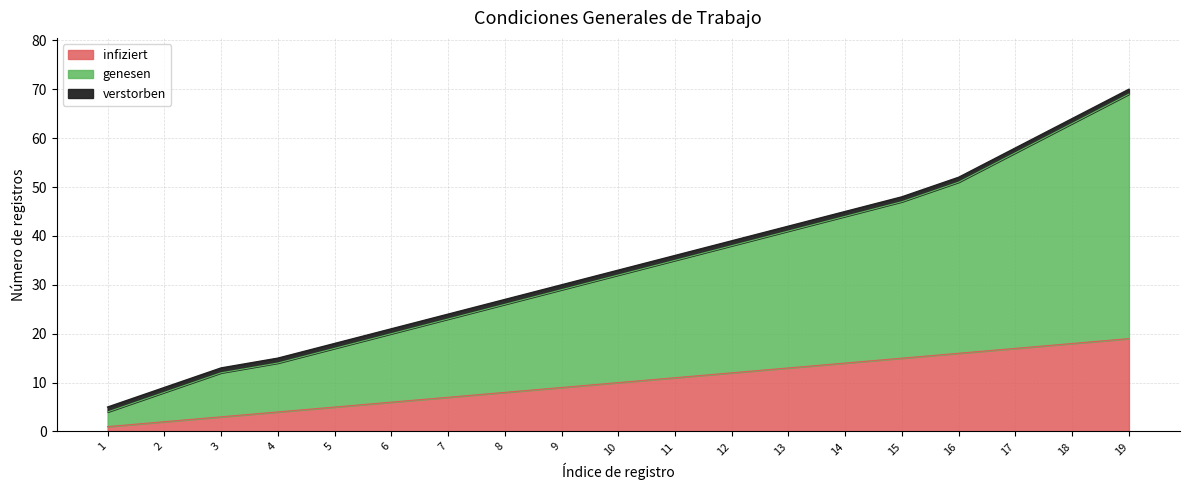

What is the value of the infiziert point at the 10th from the left?

10